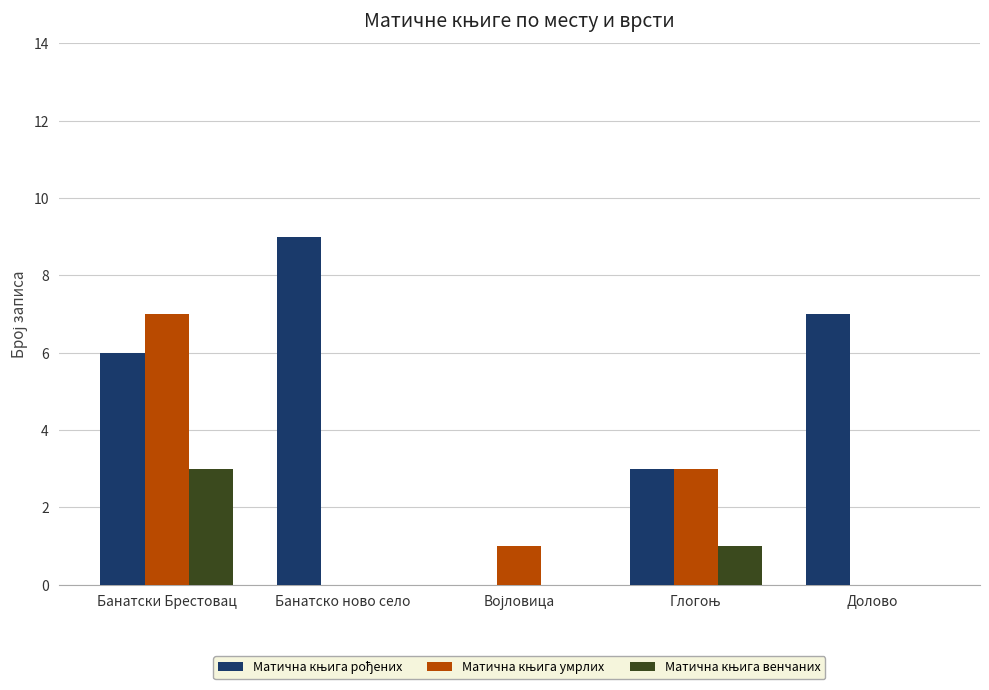

At which category does the chart reach its peak across all series?

Банатско ново село